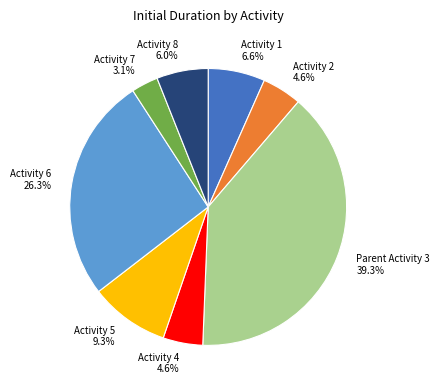

Does any single category account for the majority?

No